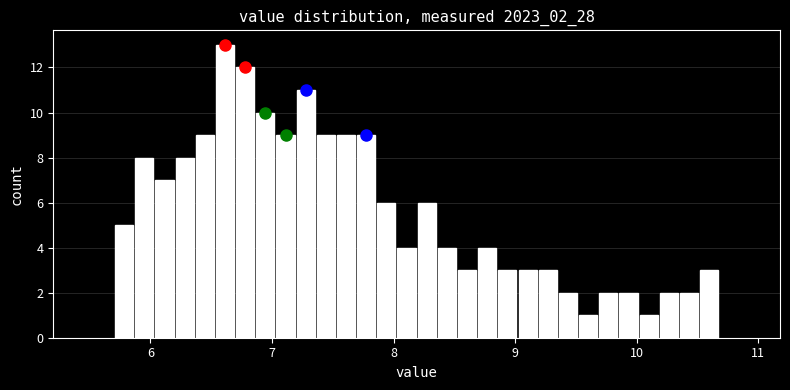

Around what value on the x-axis is the tallest bar? Give the approximate position of its centre, as read against the axis.

6.6